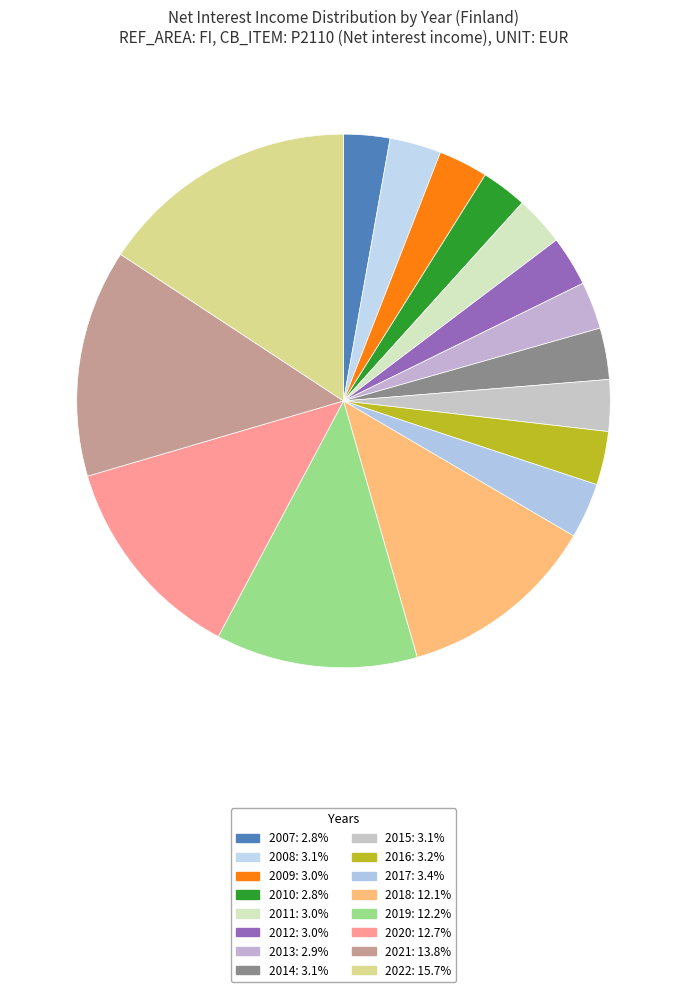

Which category has the biggest portion of the pie?

2022